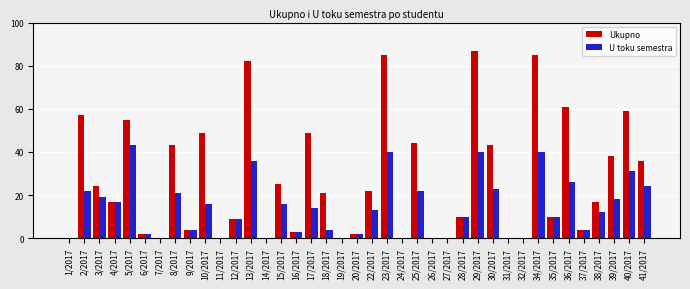

What is the total value across all series at 2/2017?

79